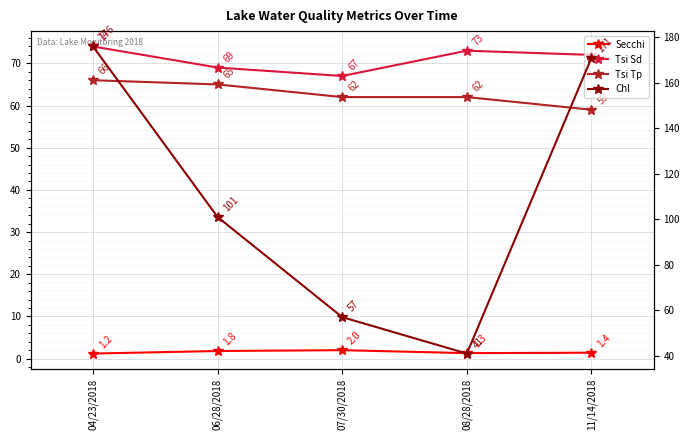

At which category does the chart reach its peak across all series?

04/23/2018